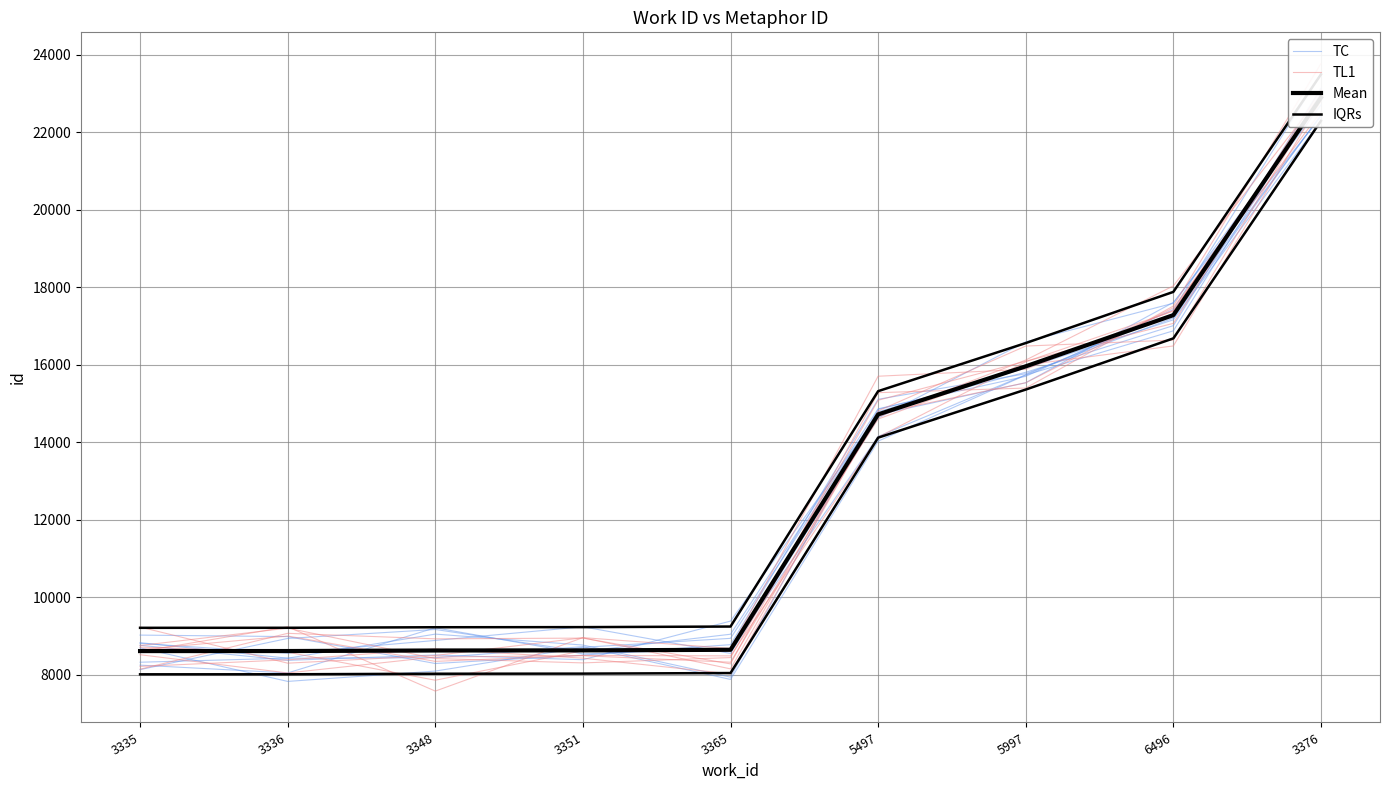

What is the label of the 2nd point from the left?

3336